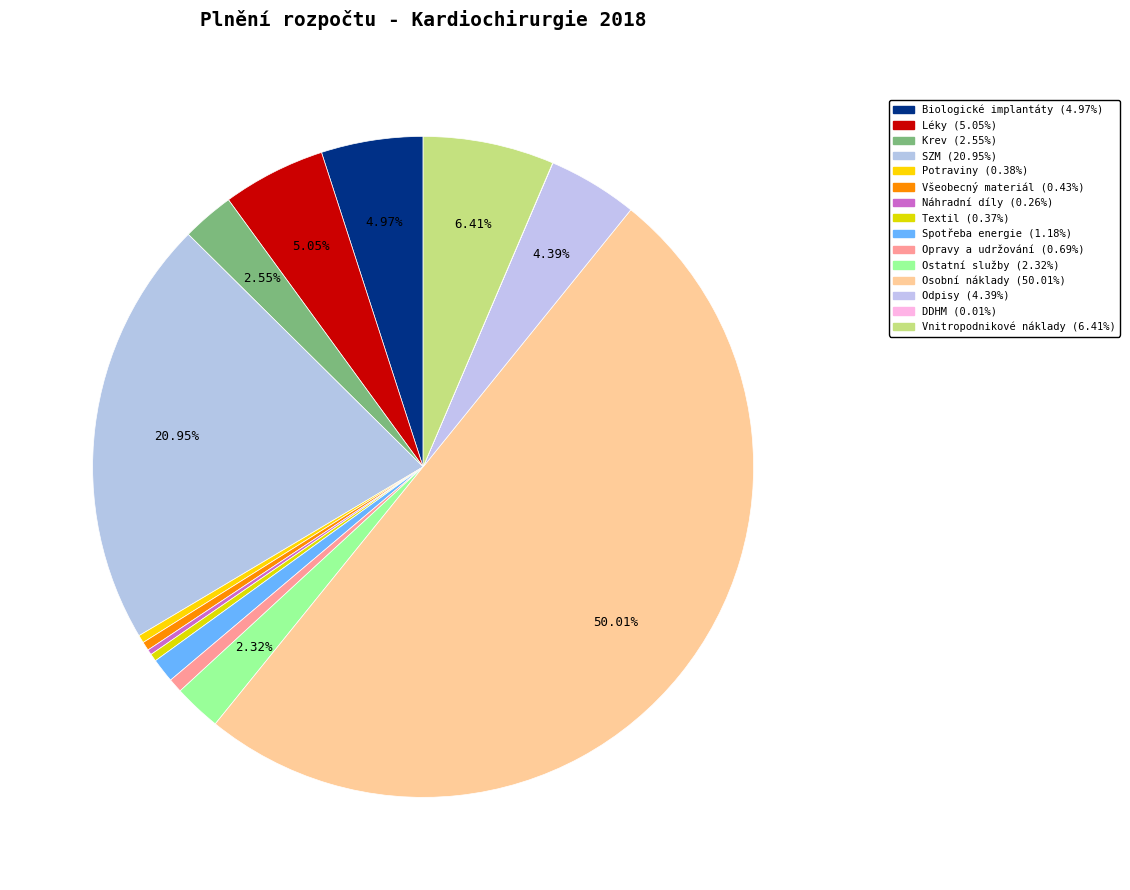

Is it true that Vnitropodnikové náklady is 13% of the pie?

False